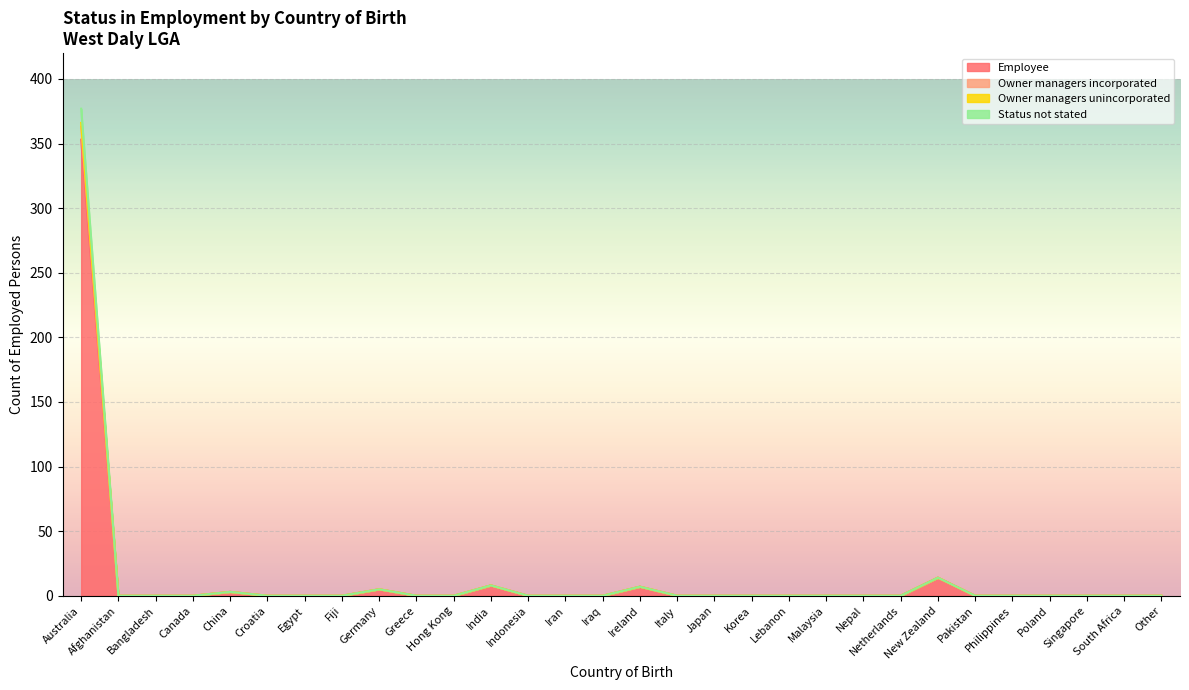

True or false: Employee and Owner managers unincorporated cross at least once.

False